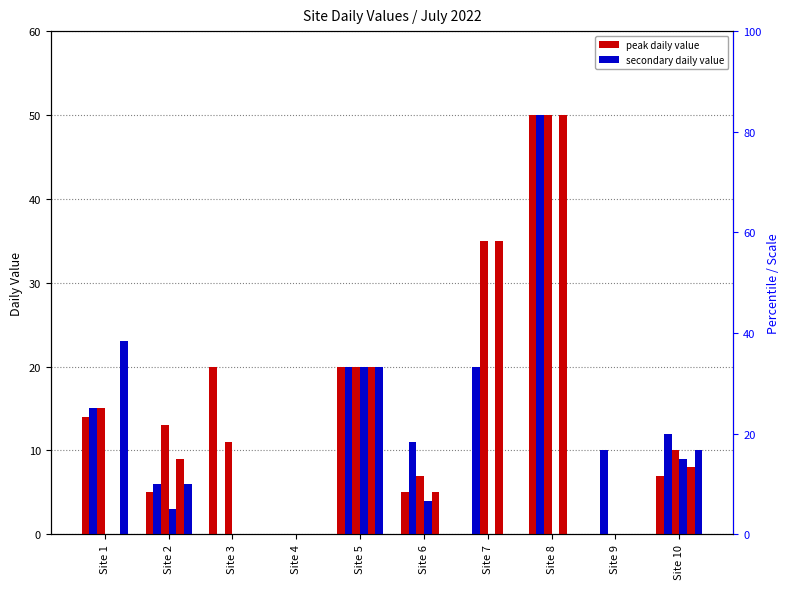

List the series in order of their peak value, highest first.

2022-07-14, 2022-07-12, 2022-07-13, 2022-07-20, 2022-07-15, 2022-07-21